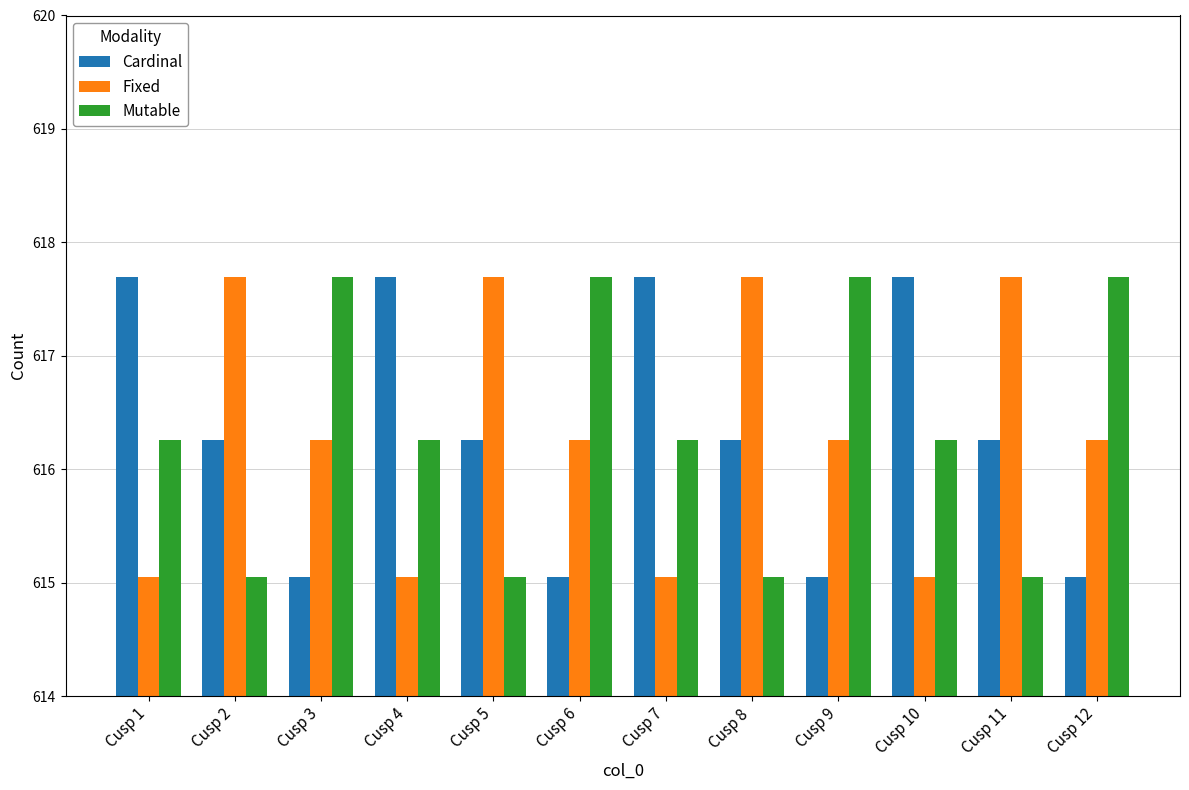

What is the lowest value of the Mutable series?

615.1